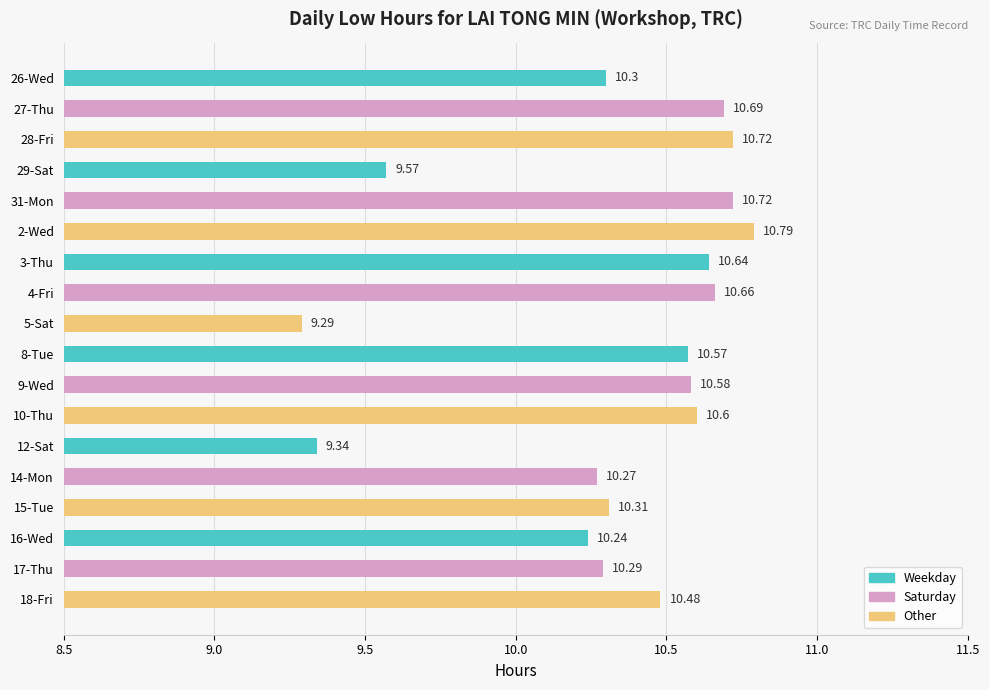

What is the sum of the values at 2-Wed and 29-Sat?

20.4